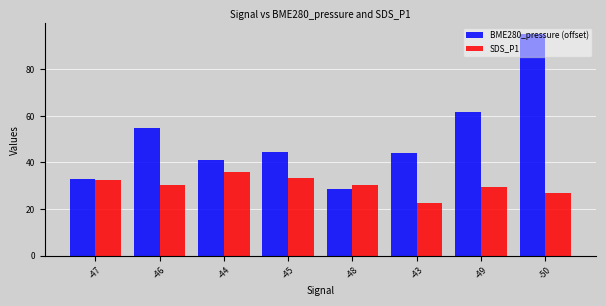

What is the difference between the maximum and minimum values in the SDS_P1 series?

13.3